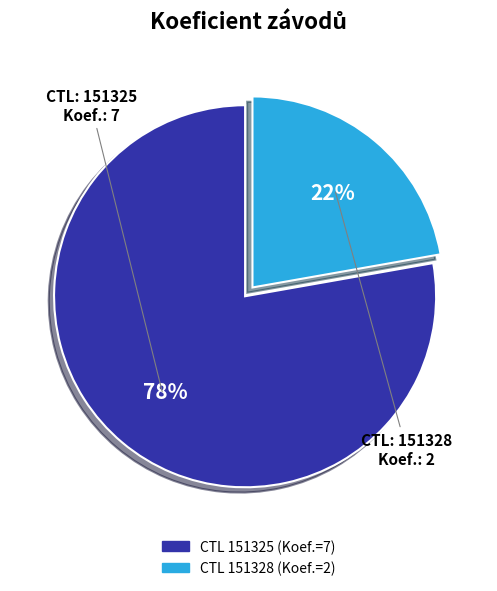

To the nearest percent, what is the average slice percentage?

50%